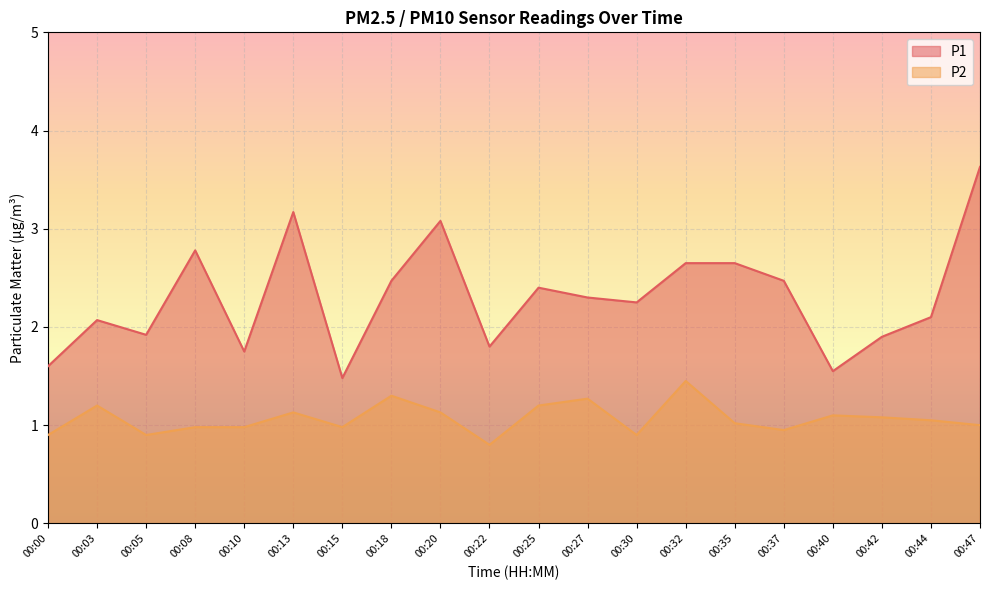

How many values in the P2 series exceed 1?

11